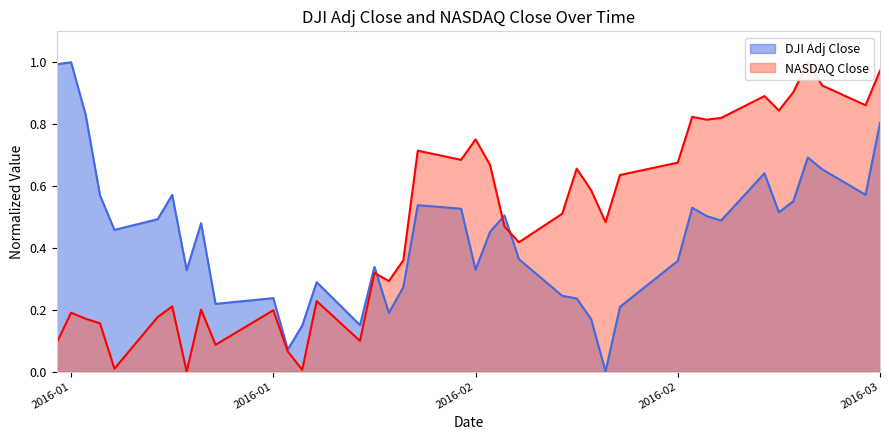

What are all the series names shown in the legend?

DJI Adj Close, NASDAQ Close